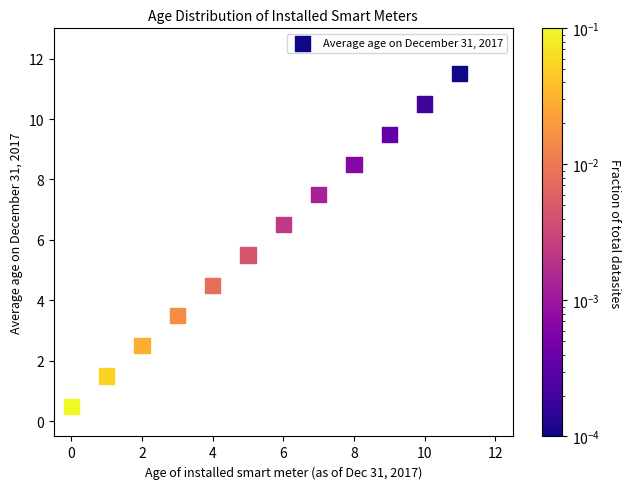

What is the range of Y values (max minus min)?

11.0